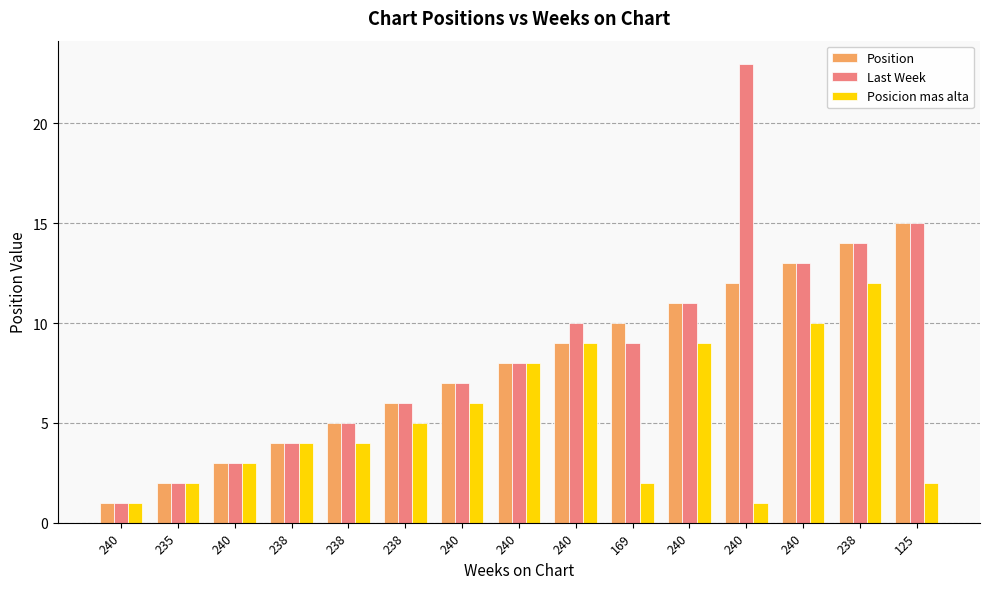

What are all the series names shown in the legend?

Position, Last Week, Posicion mas alta